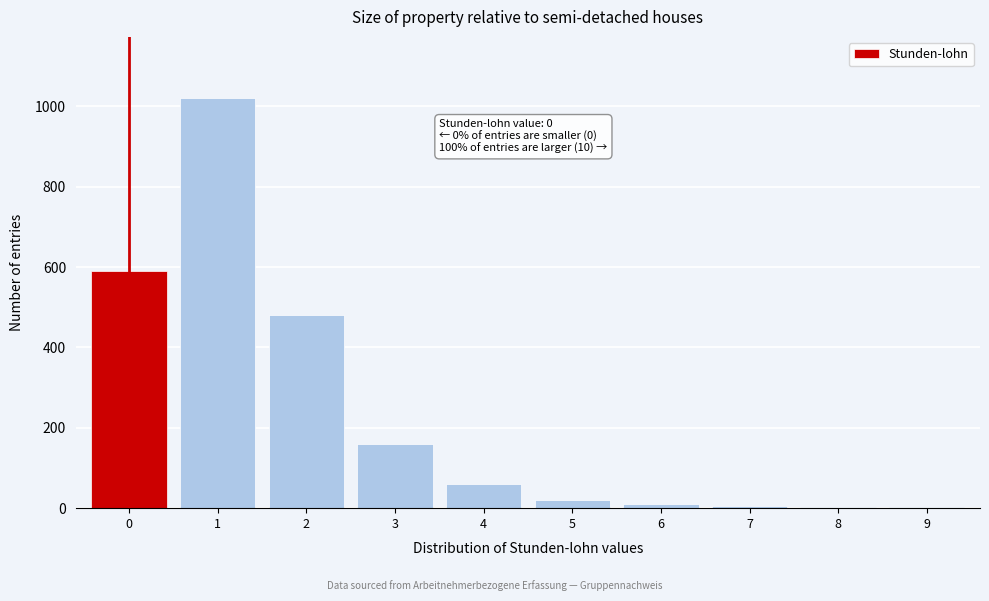

What is the change in value from 0 to 4?

-530